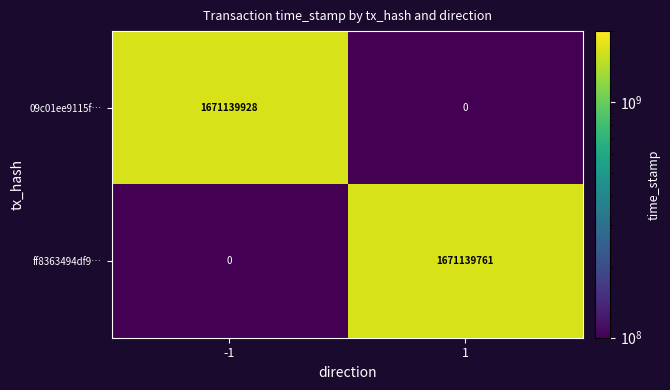

At 1, list the series in order from smallest to largest.

09c01ee9115f…, ff8363494df9…